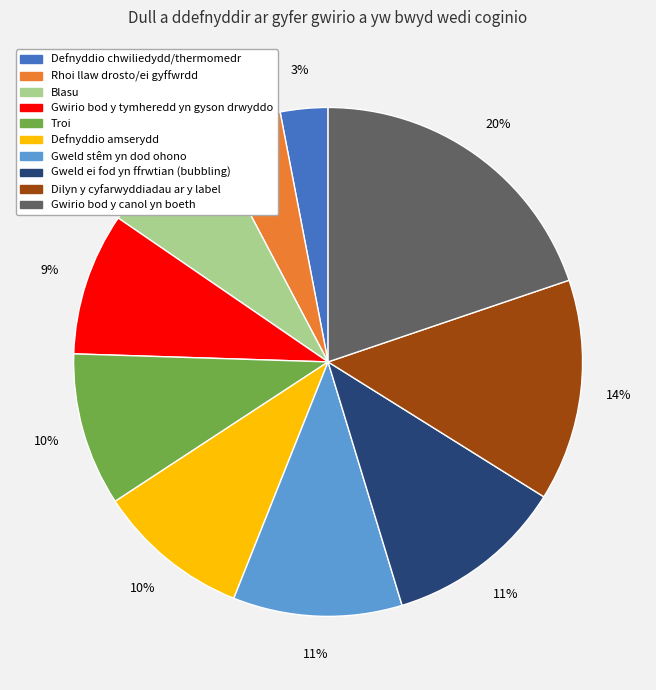

Which slice is the smallest?

Defnyddio chwiliedydd/thermomedr